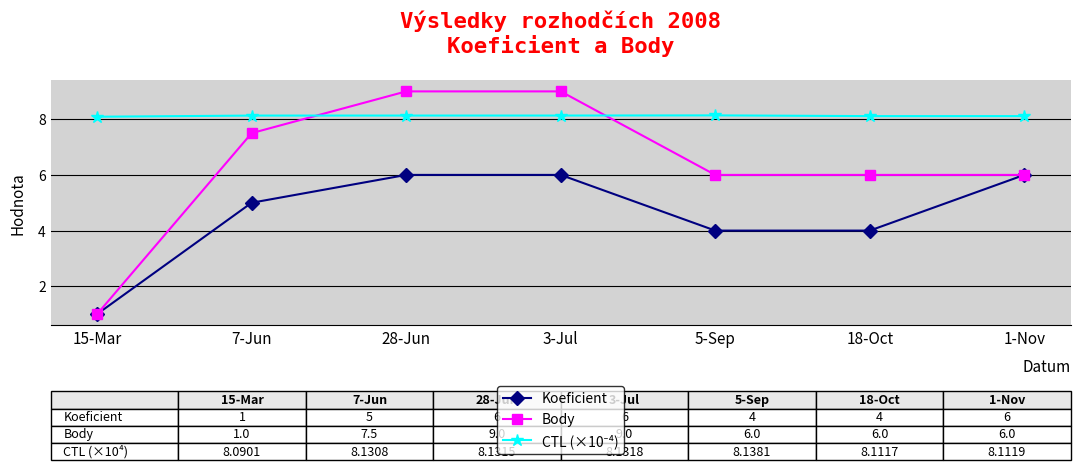

True or false: Body has a value of 7.5 at 7-Jun.

True